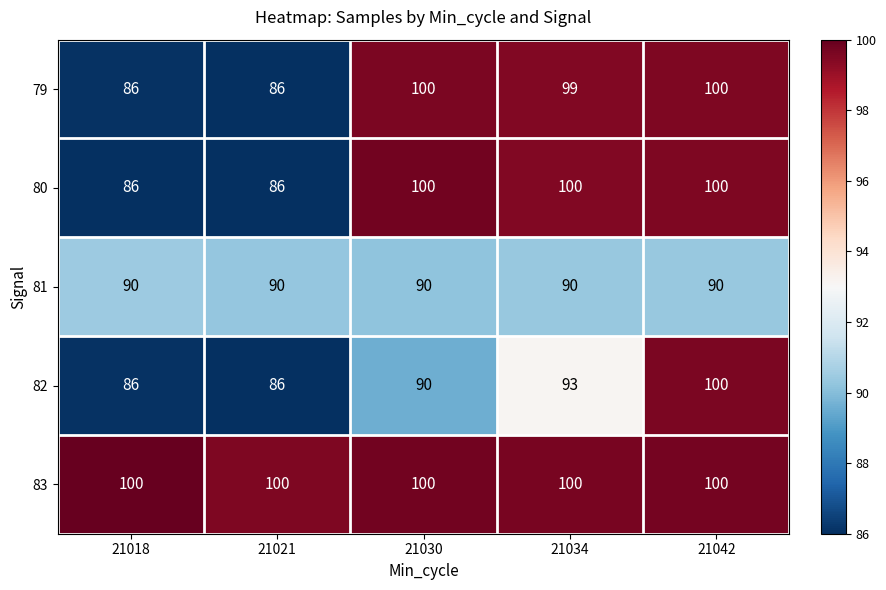

What is the lowest value of the 82 series?

86